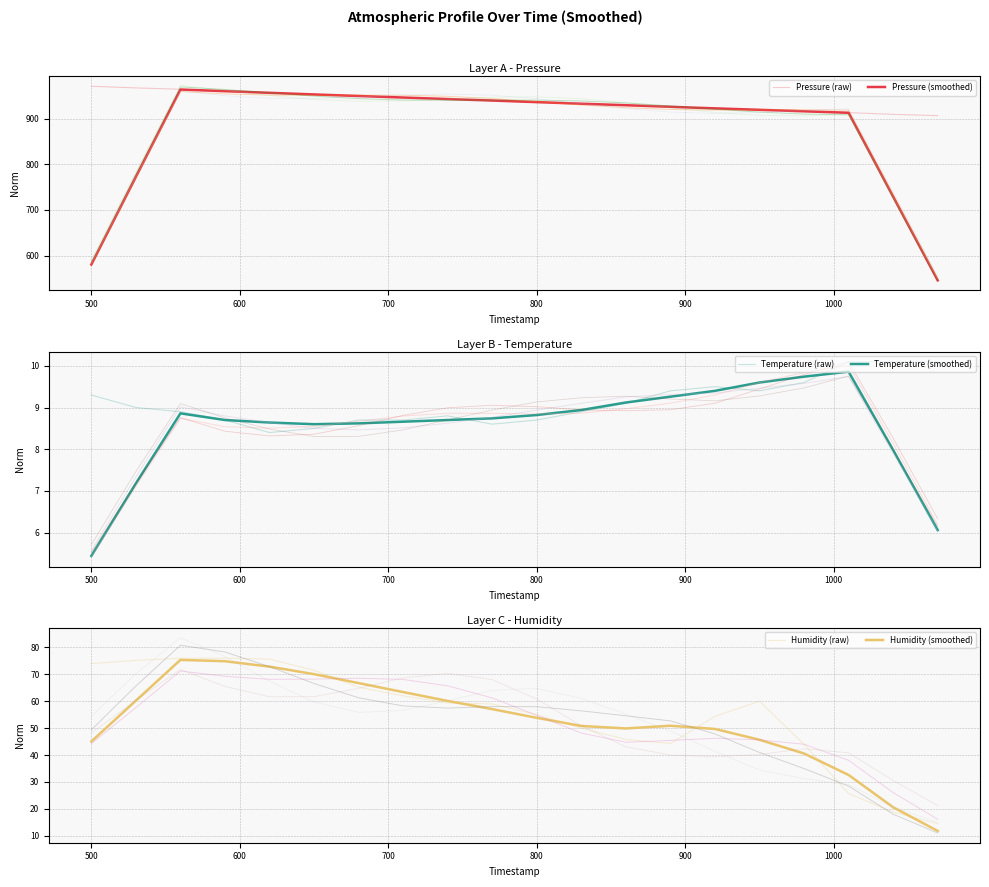

How many interior local valleys does the Temperature series have?

3